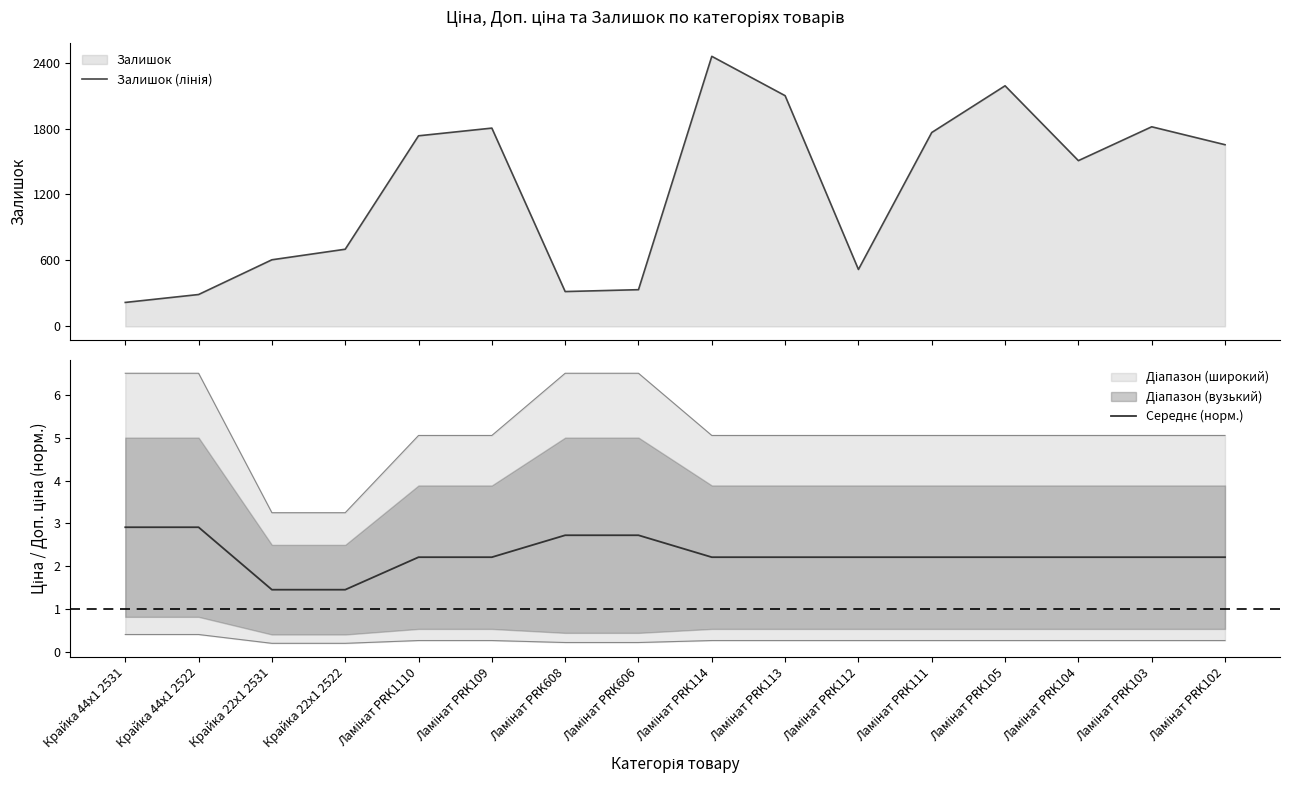

Where is the first local minimum for Залишок (лінія)?

Ламінат PRK608